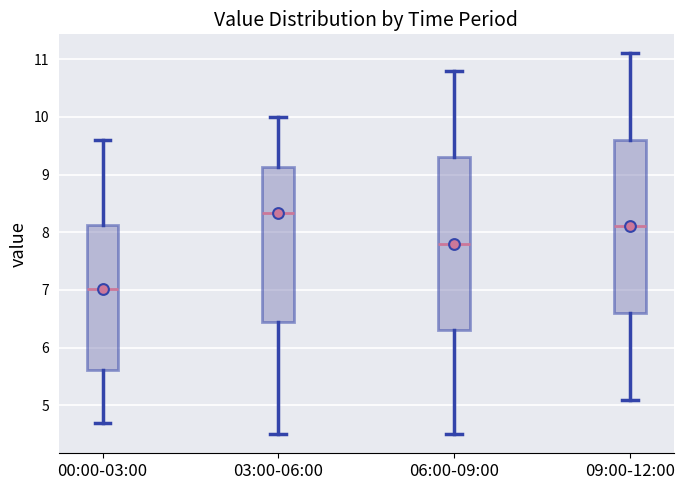

Reading left to right, transcribe this box plot: for each box, give where its median line is, the range the box spans, and where its two whiskers end, as read against the y-axis. The values are not printed on the chart, so give them approximately, as read against the axis.

00:00-03:00: median 7.0, box 5.6 to 8.1, whiskers 4.7 to 9.6
03:00-06:00: median 8.3, box 6.5 to 9.1, whiskers 4.5 to 10.0
06:00-09:00: median 7.8, box 6.3 to 9.3, whiskers 4.5 to 10.8
09:00-12:00: median 8.1, box 6.6 to 9.6, whiskers 5.1 to 11.1